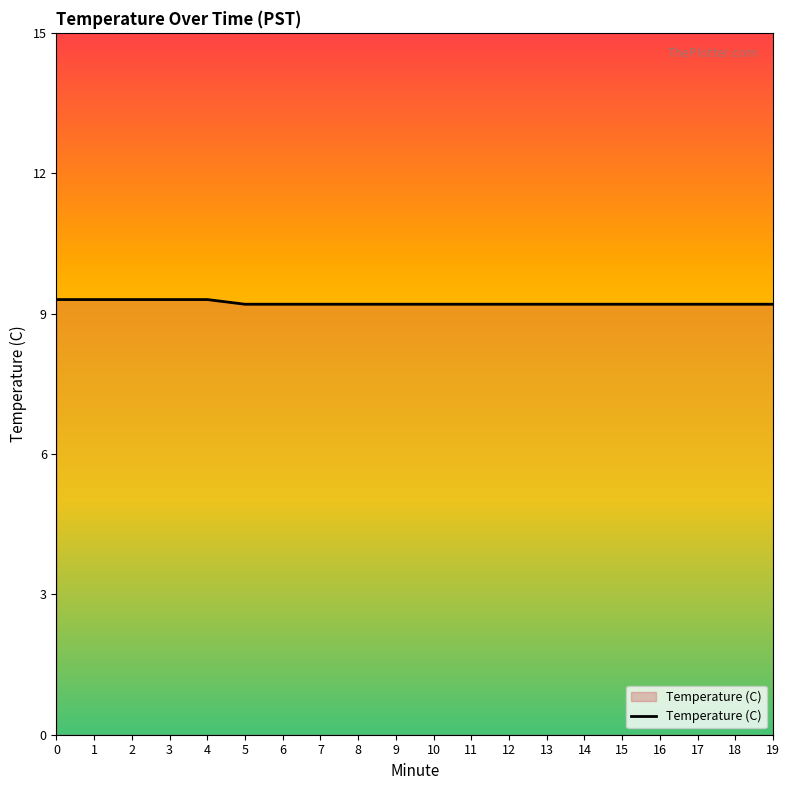

What is the ratio of the value at 15 to the value at 18?

1.0